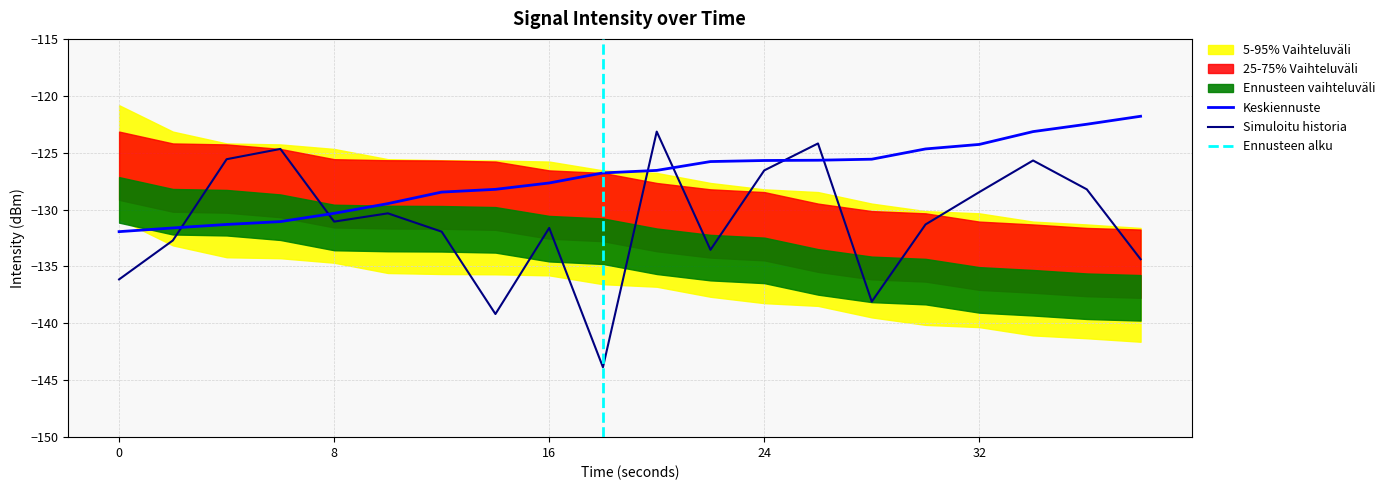

How many data points does each series have?

20